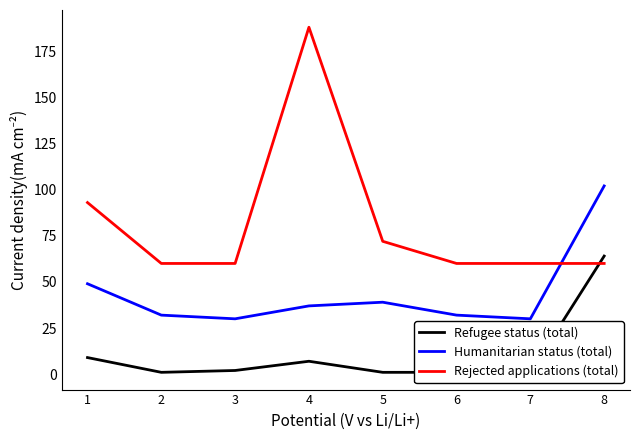

Rank the series by their average value, from lowest to highest.

Refugee status (total), Humanitarian status (total), Rejected applications (total)